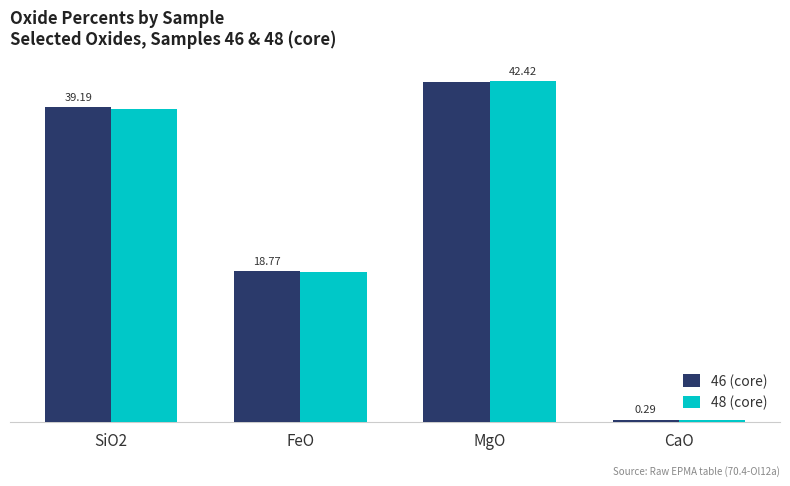

Rank the series at CaO from highest to lowest value.

46 (core), 48 (core)